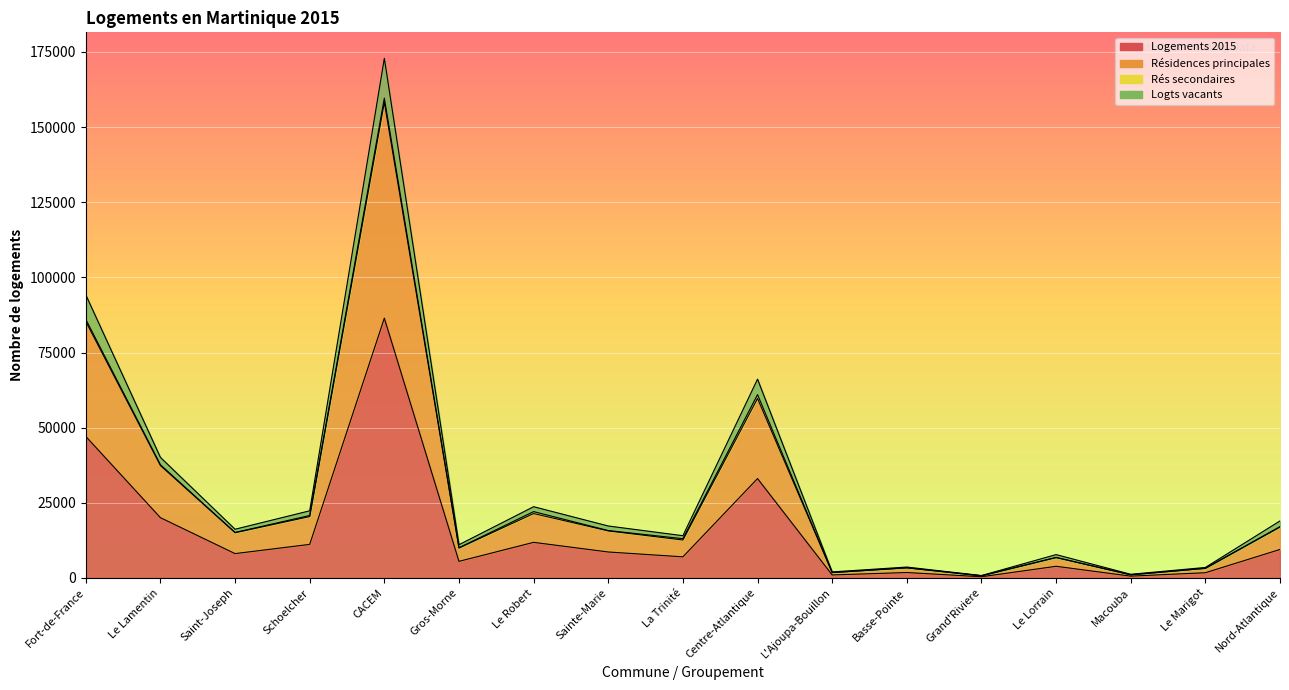

The value of Logts vacants at L'Ajoupa-Bouillon is 3545.8. True or false?

False